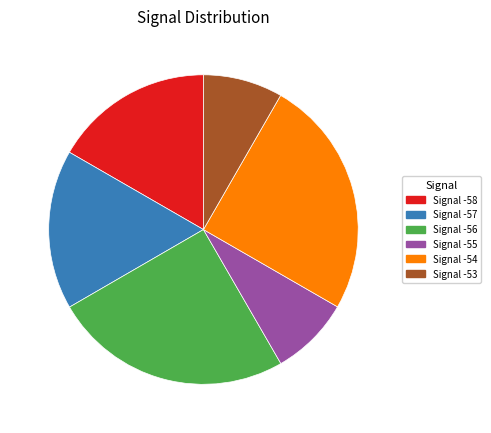

Combined, do Signal -58 and Signal -53 account for over 50%?

No